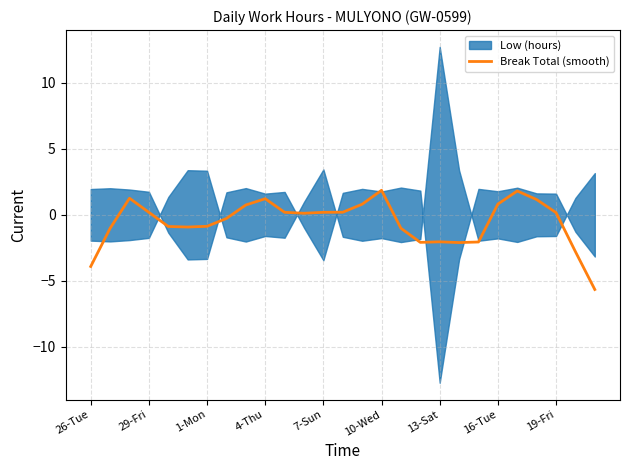

How many negative values are there?

13